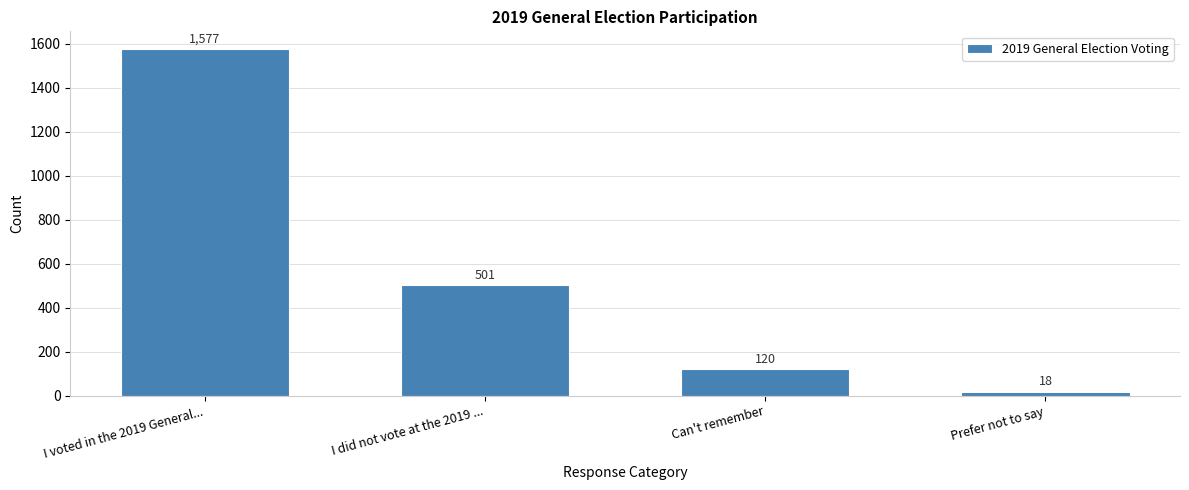

Reading left to right, extract all data points from this chart.

I voted in the 2019 General...=1577	I did not vote at the 2019 ...=501	Can't remember=120	Prefer not to say=18